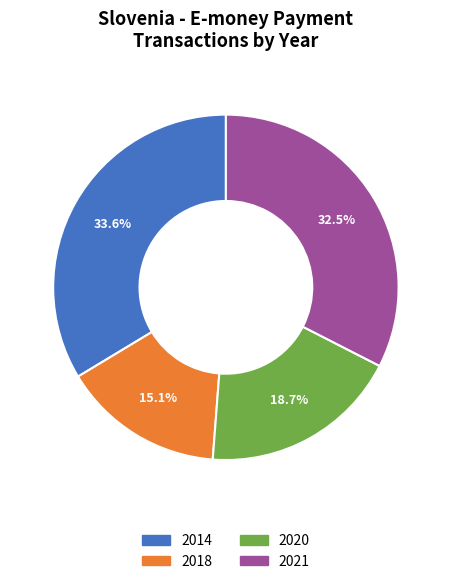

Combined, do 2014 and 2021 account for over 50%?

Yes